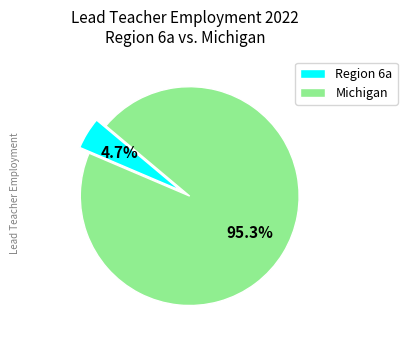

To the nearest percent, what is the combined percentage of Region 6a and Michigan?

100%